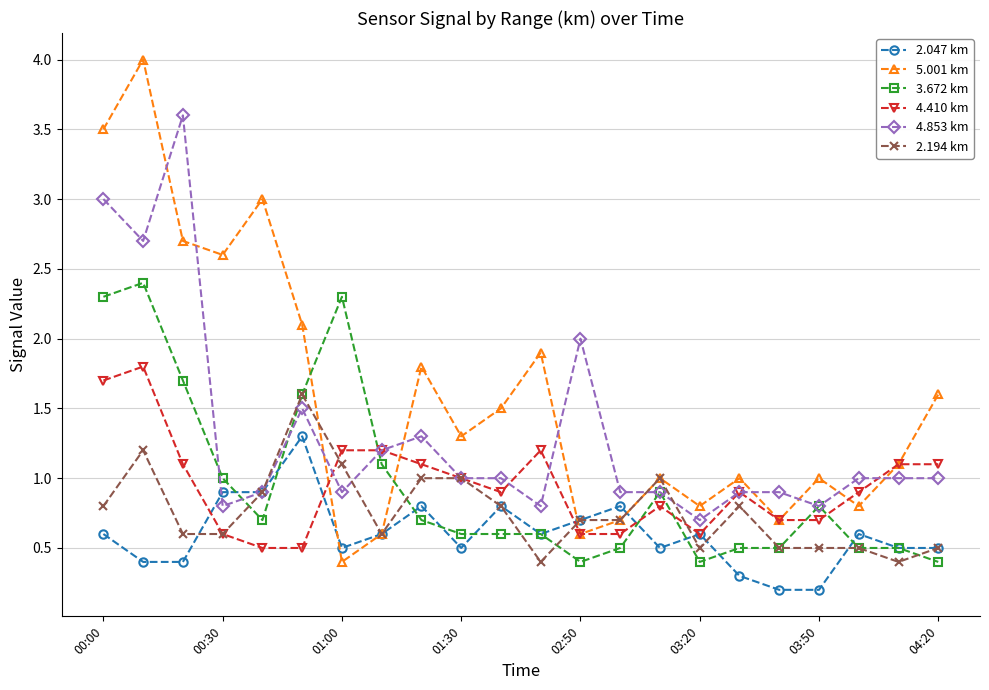

True or false: 3.672 km and 5.001 km cross at least once.

True